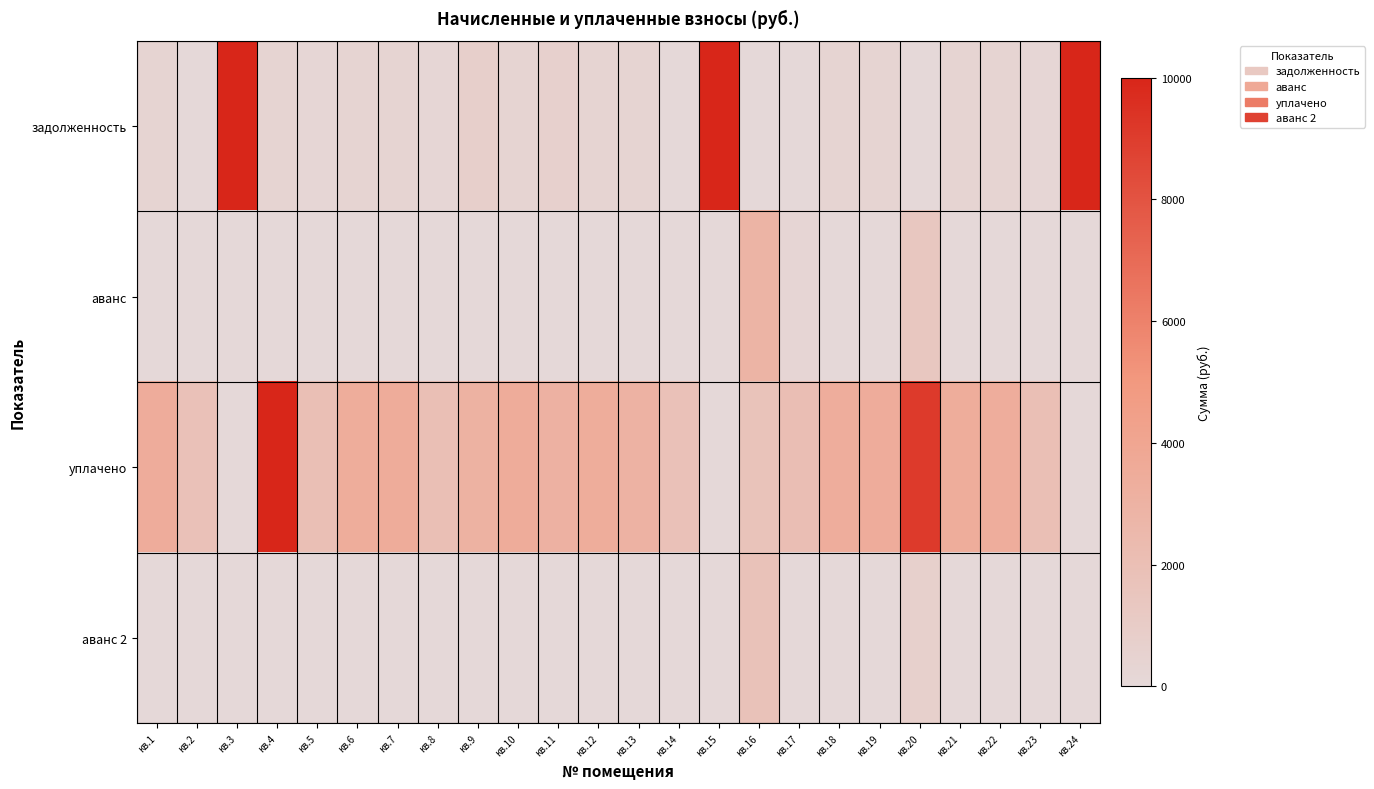

At how many categories does at least one series exceed 4753?

5